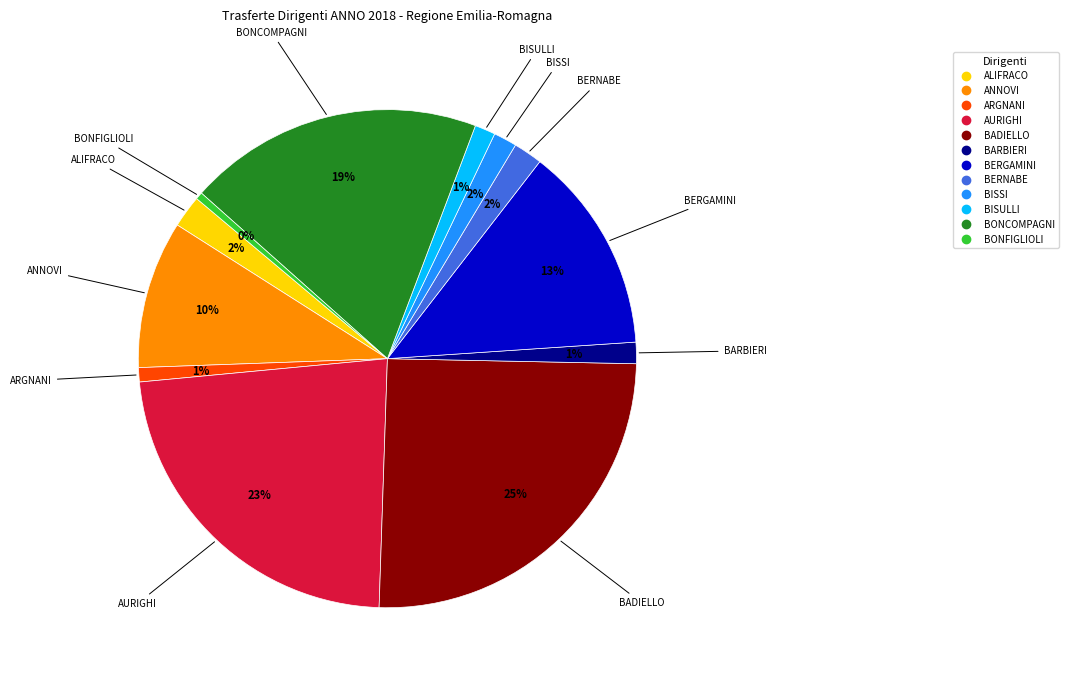

To the nearest percent, what portion does BONCOMPAGNI represent?

19%